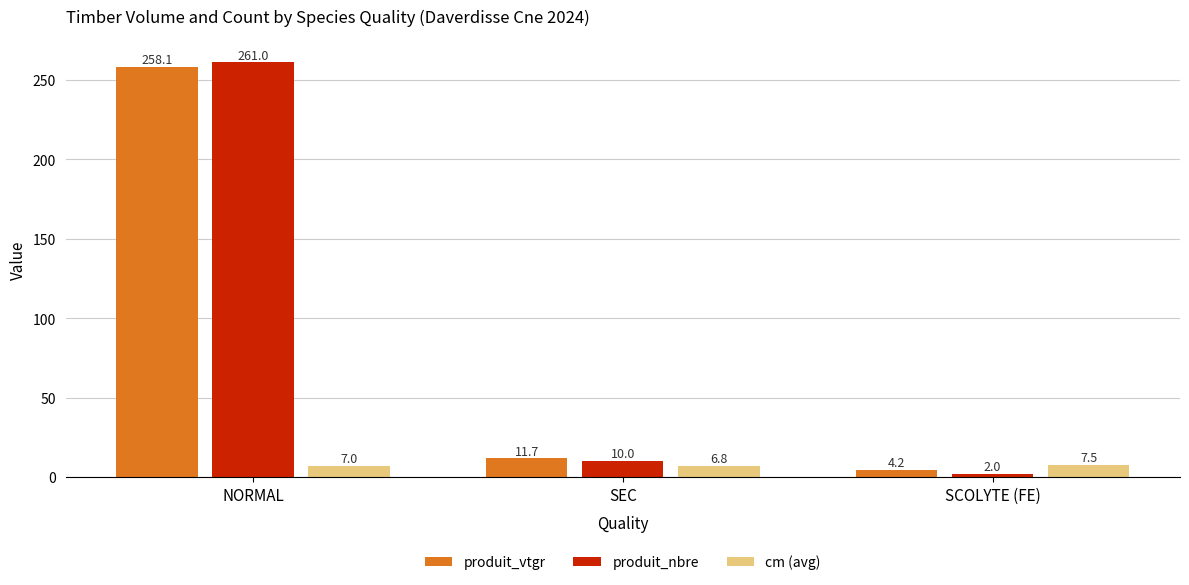

Is the value of cm (avg) at SEC greater than the value of produit_nbre at SEC?

No